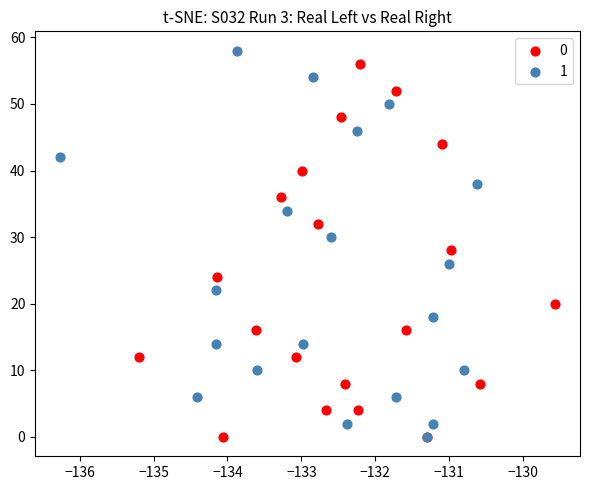

Which series has the widest spread of Y values?

1